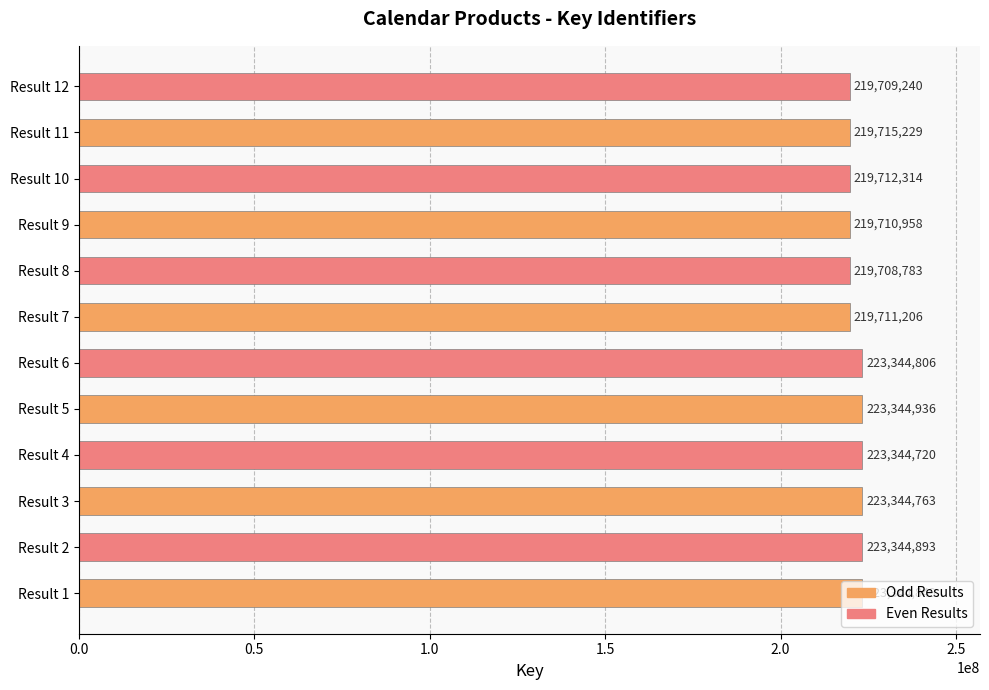

Is it true that the value at Result 1 is 89211694?

False